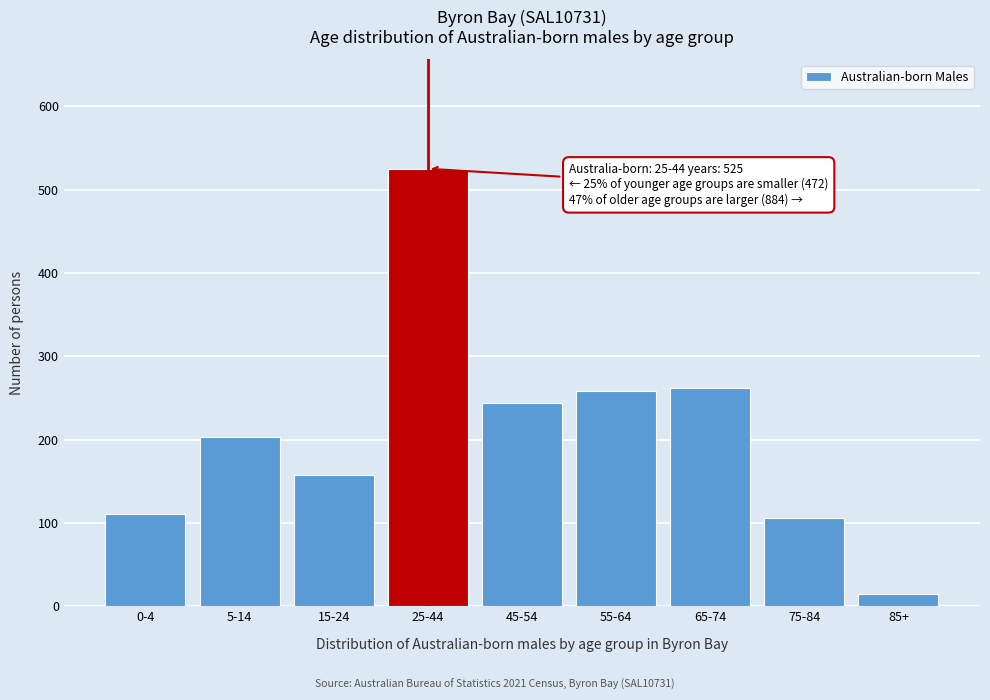

Reading right to left, extract all data points from this chart.

85+=14	75-84=106	65-74=262	55-64=258	45-54=244	25-44=525	15-24=158	5-14=203	0-4=111